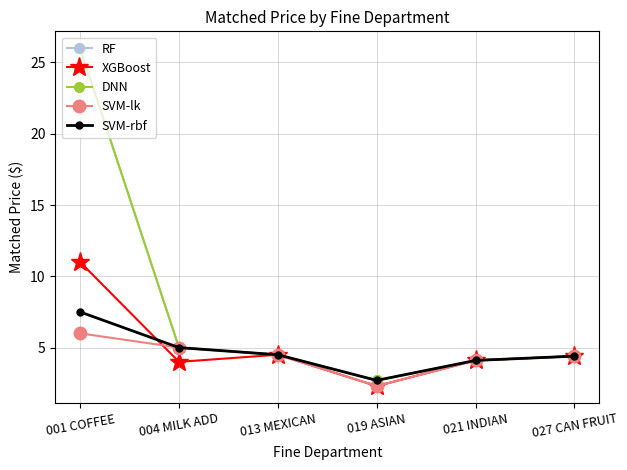

Is this an area chart (filled region under the line)?

No